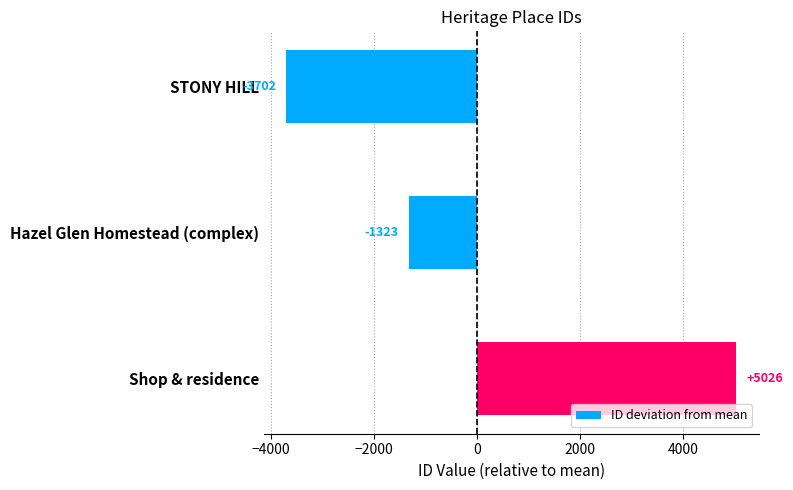

Where is the data nearest to the value 661?

Hazel Glen Homestead (complex)